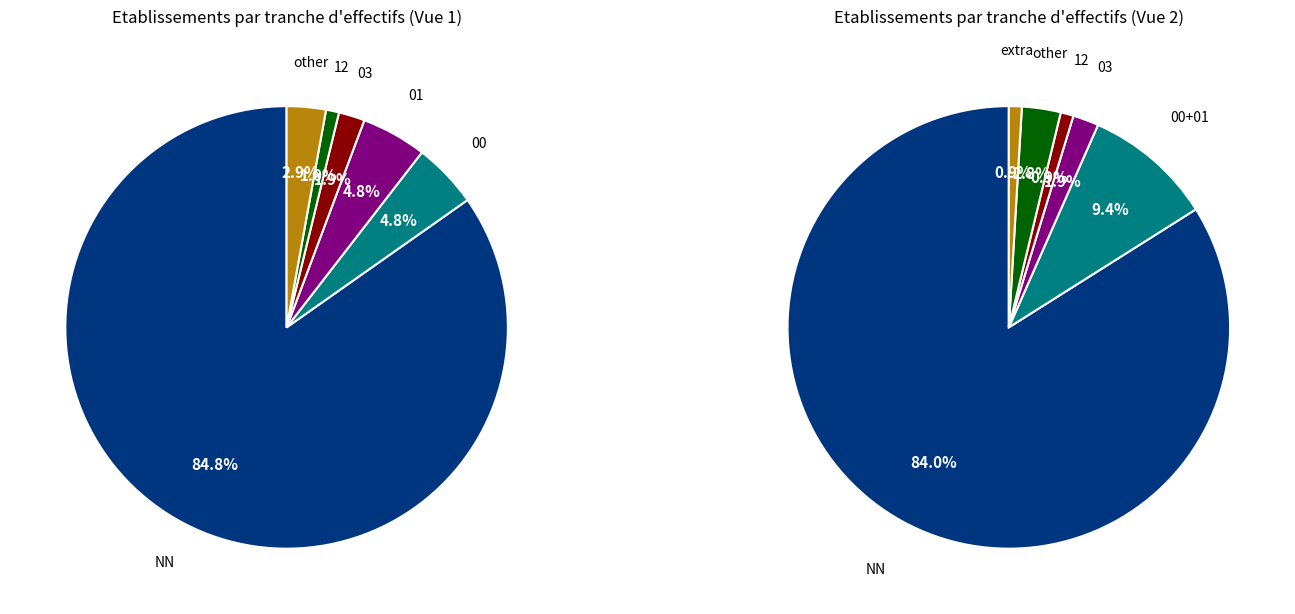

Which category has the smallest portion of the pie?

12